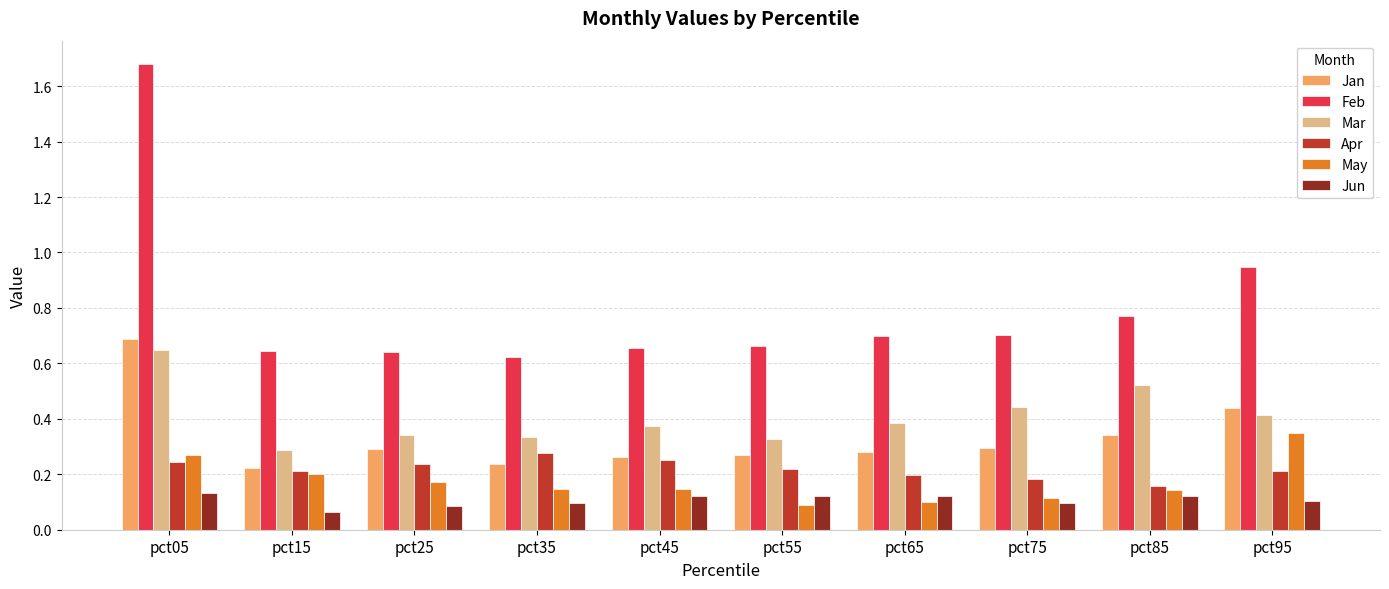

Which category has the highest value across all series?

pct05